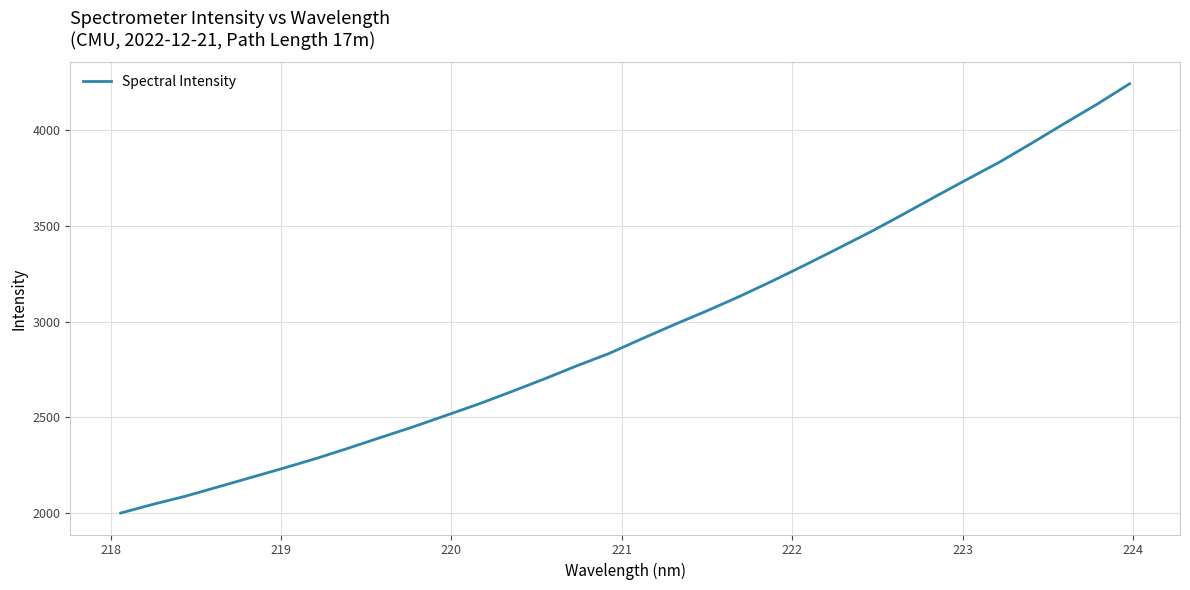

What is the difference between the maximum and minimum values?

2240.9